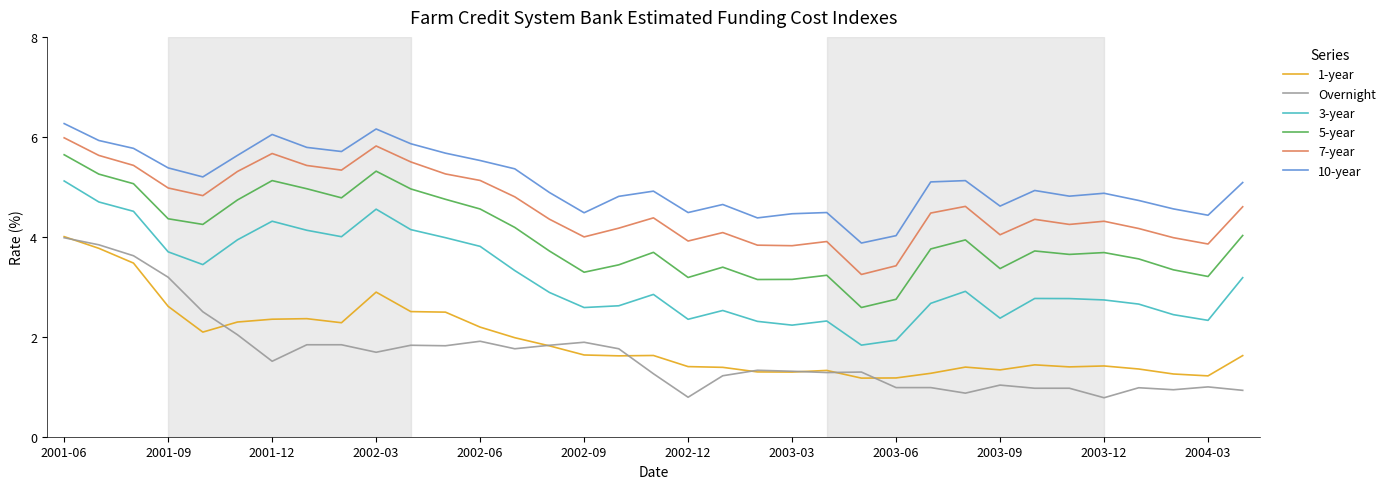

True or false: Overnight has more than 1 points higher than both neighbors.

True